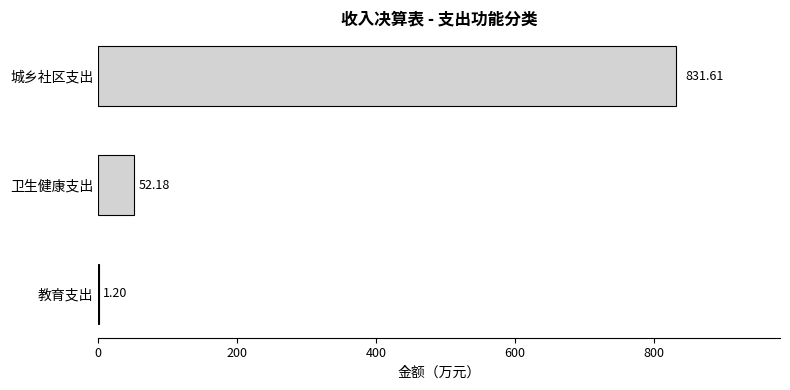

What is the sum of the values at 教育支出 and 卫生健康支出?

53.4